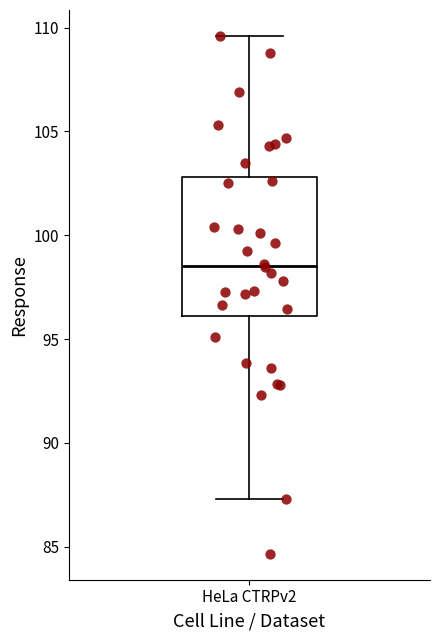

Read this box plot against the y-axis: the position of the median line, the range covered by the box, and the ends of both whiskers. The values are not printed on the chart, so give them approximately, as read against the axis.

median 98.5, box 96.0 to 103.0, whiskers 87.5 to 109.5